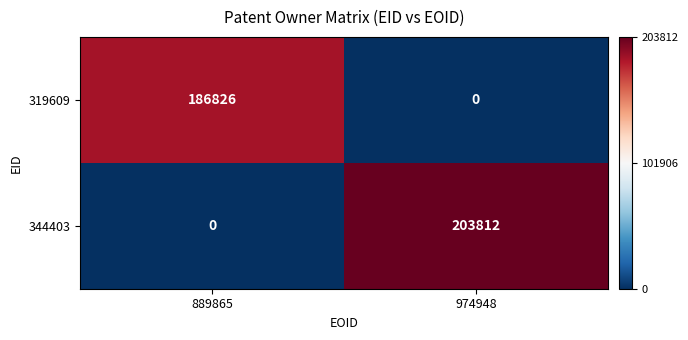

What is the sum of the 344403 values at 974948 and 889865?

203812